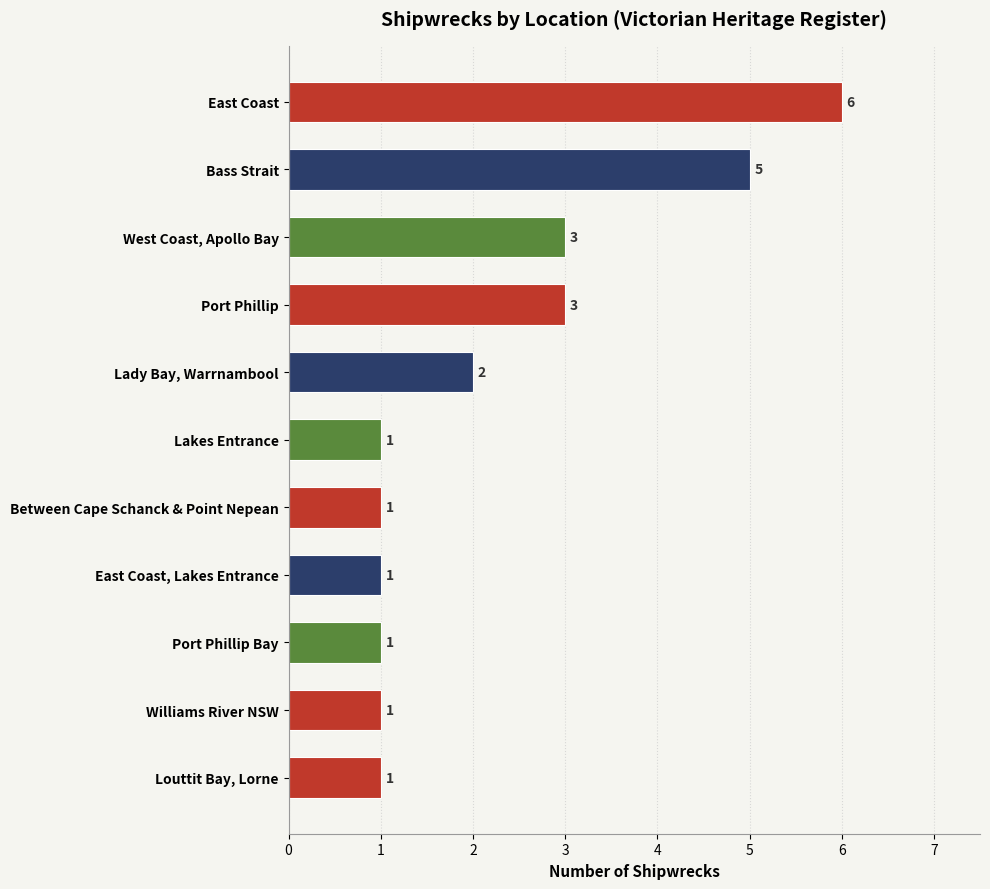

The value at West Coast, Apollo Bay is 1. True or false?

False